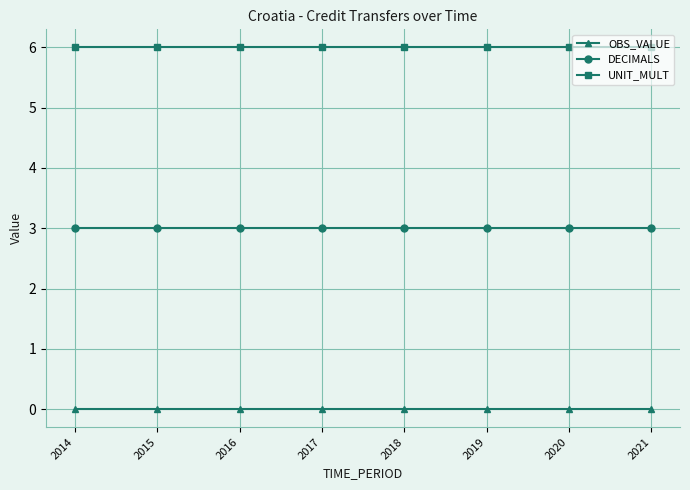

True or false: UNIT_MULT has a value of 2 at 2017.

False